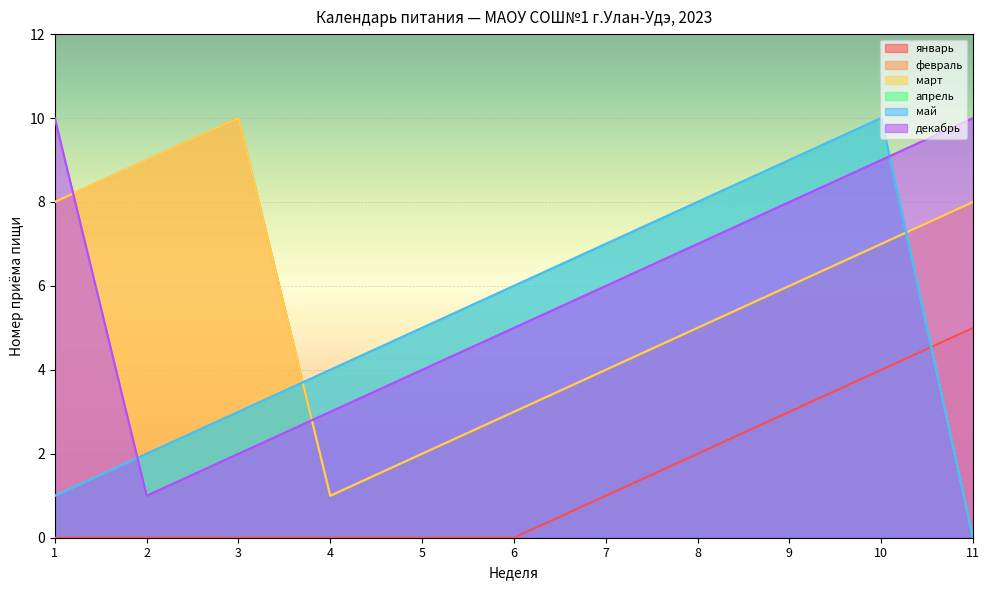

Which series changed the most between 1 and 4?

февраль